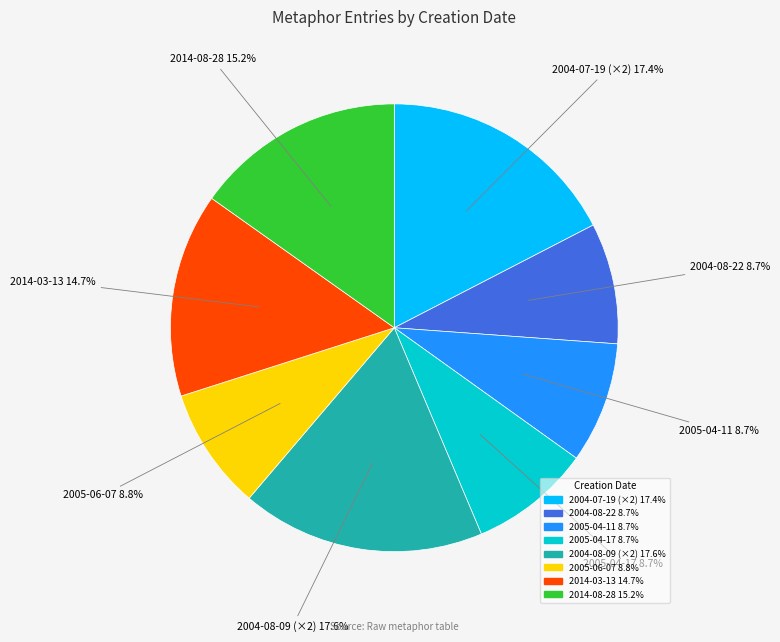

Is there a majority slice in this chart?

No